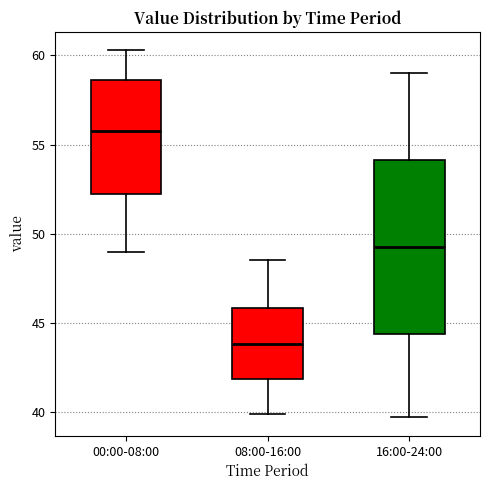

Where does the median line of the box for 00:00-08:00 sit on the y-axis? The values are not printed on the chart, so give them approximately, as read against the axis.

56.0